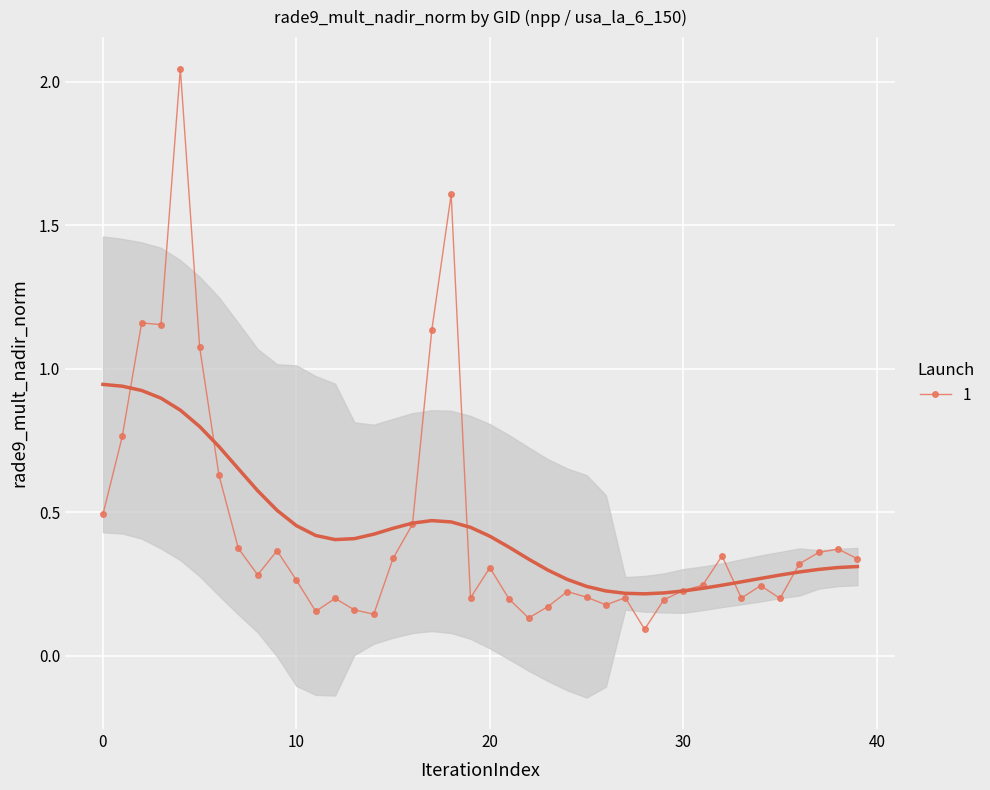

What is the label of the 10th point from the left?

9